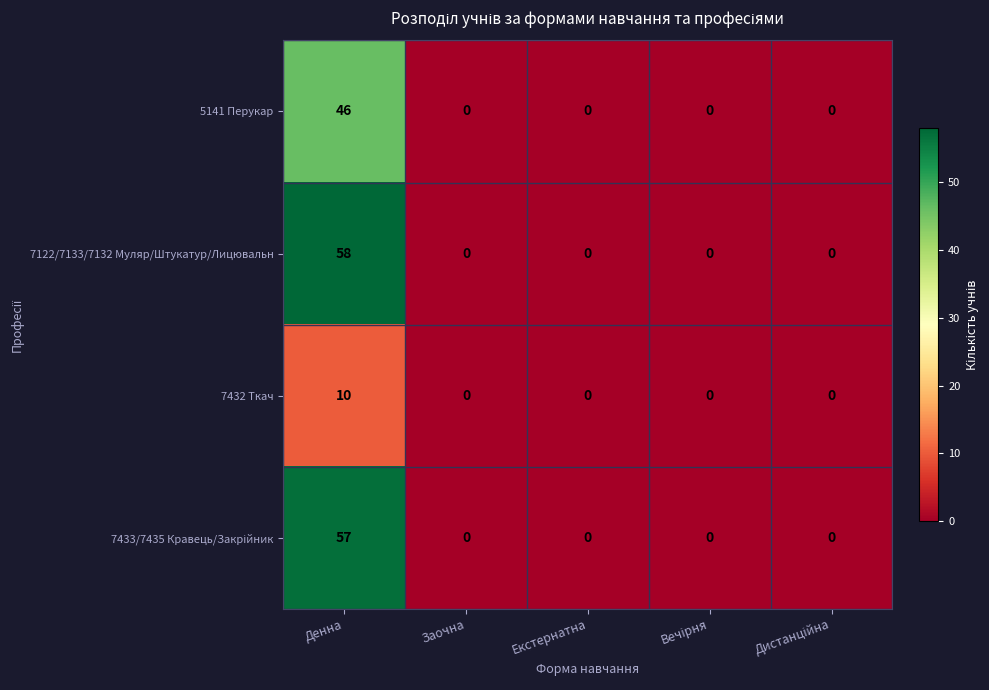

What is the maximum value for 5141 Перукар?

46